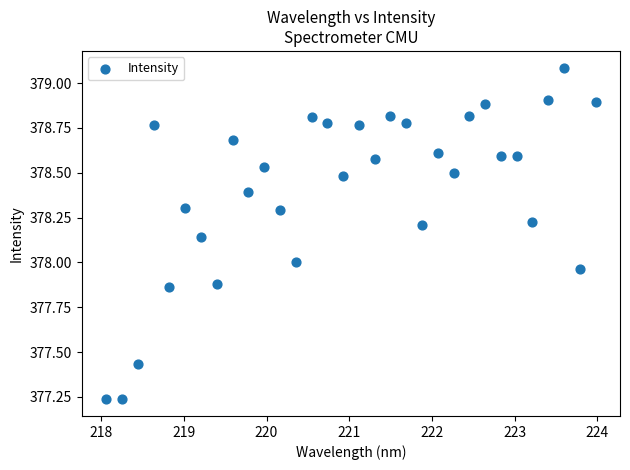

What is the range of X values (max minus min)?

5.9